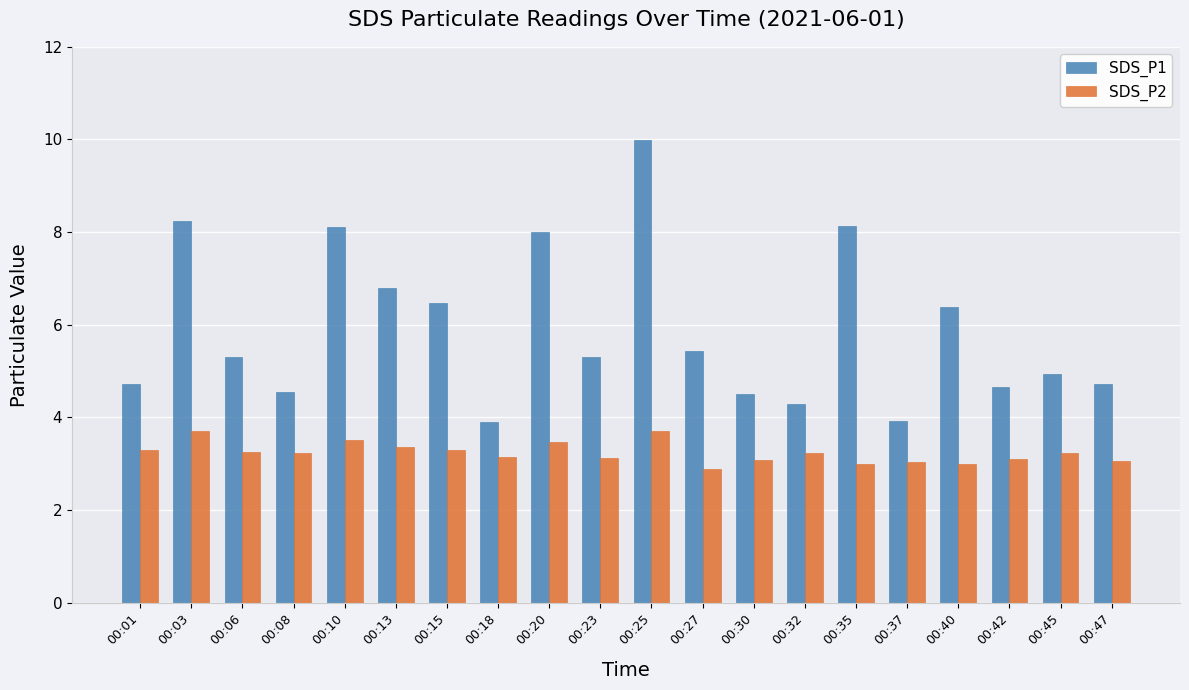

The SDS_P1 series shows 4.5 at 00:30. True or false?

True